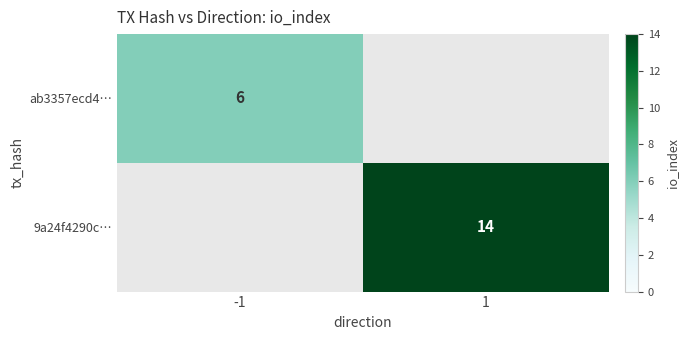

The value of ab3357ecd4… at -1 is 9. True or false?

False